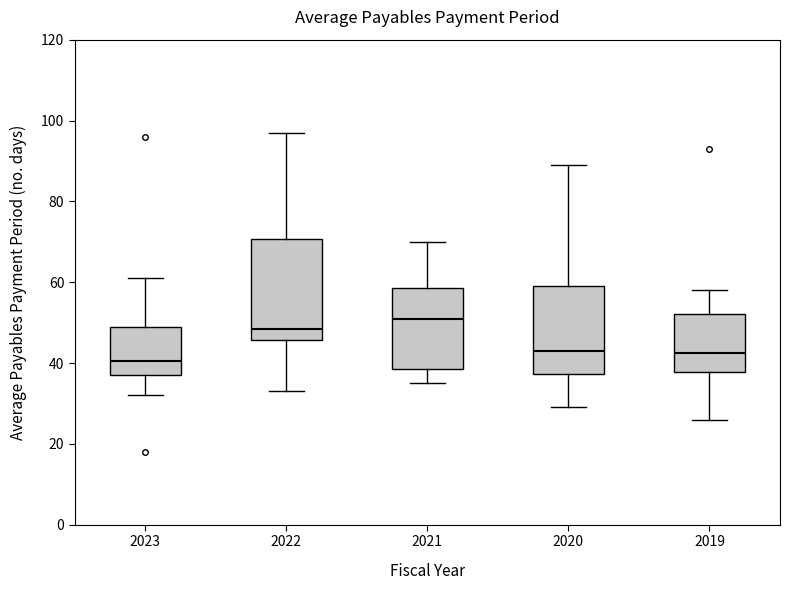

Which box is the tallest, from its lower edge to its upper edge?

2022